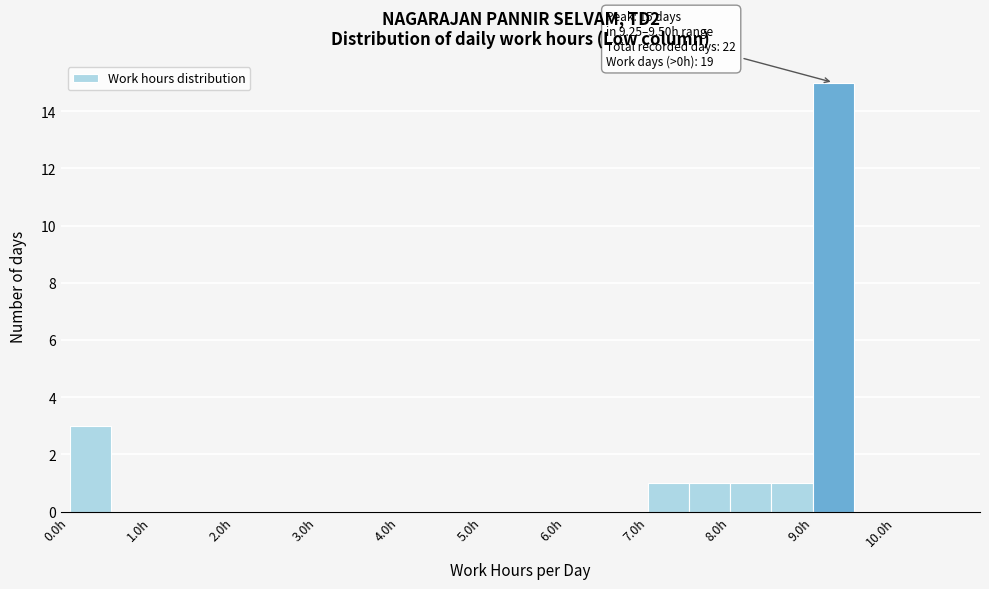

Which range on the x-axis has the tallest bar?

9.0 to 9.5